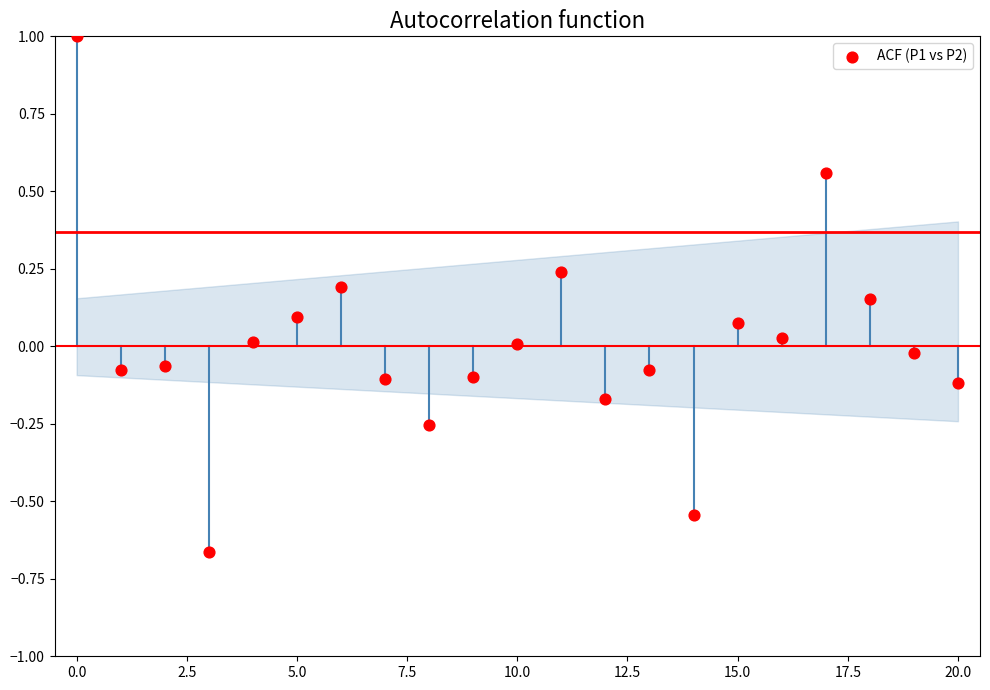

What is the range of Y values (max minus min)?

1.7